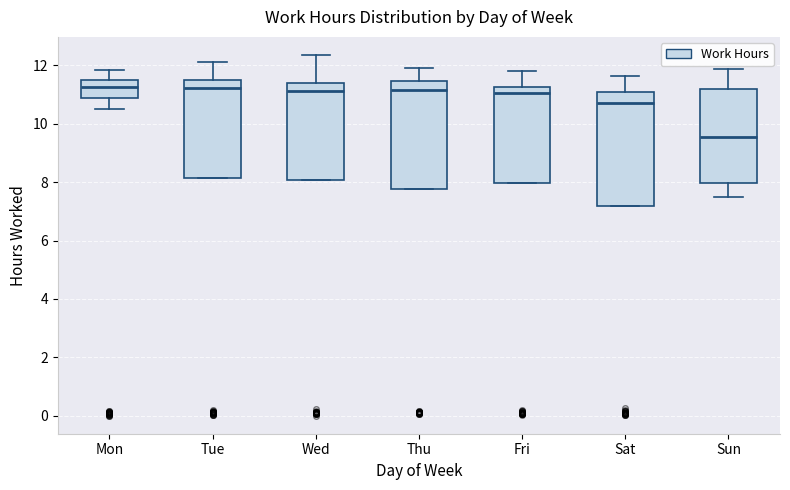

Which box's median line is the lowest?

Sun